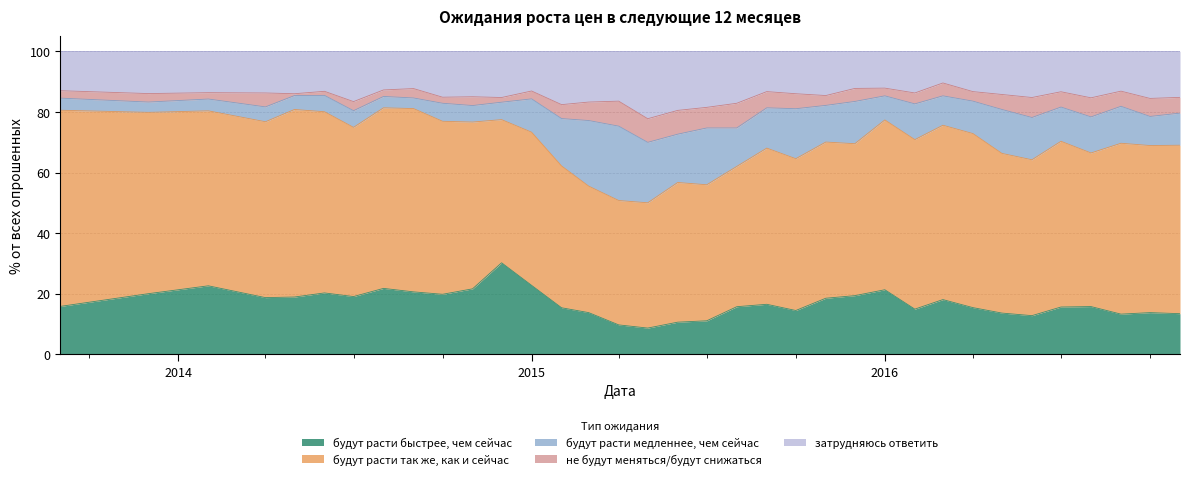

What is the difference between the будут расти медленнее, чем сейчас values at 2015-06-01 and 2016-11-01?

5.3